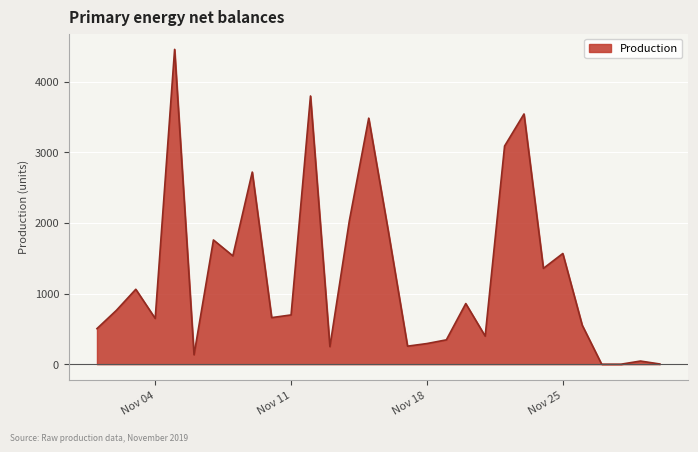

What is the difference between the maximum and minimum values?

4458.0